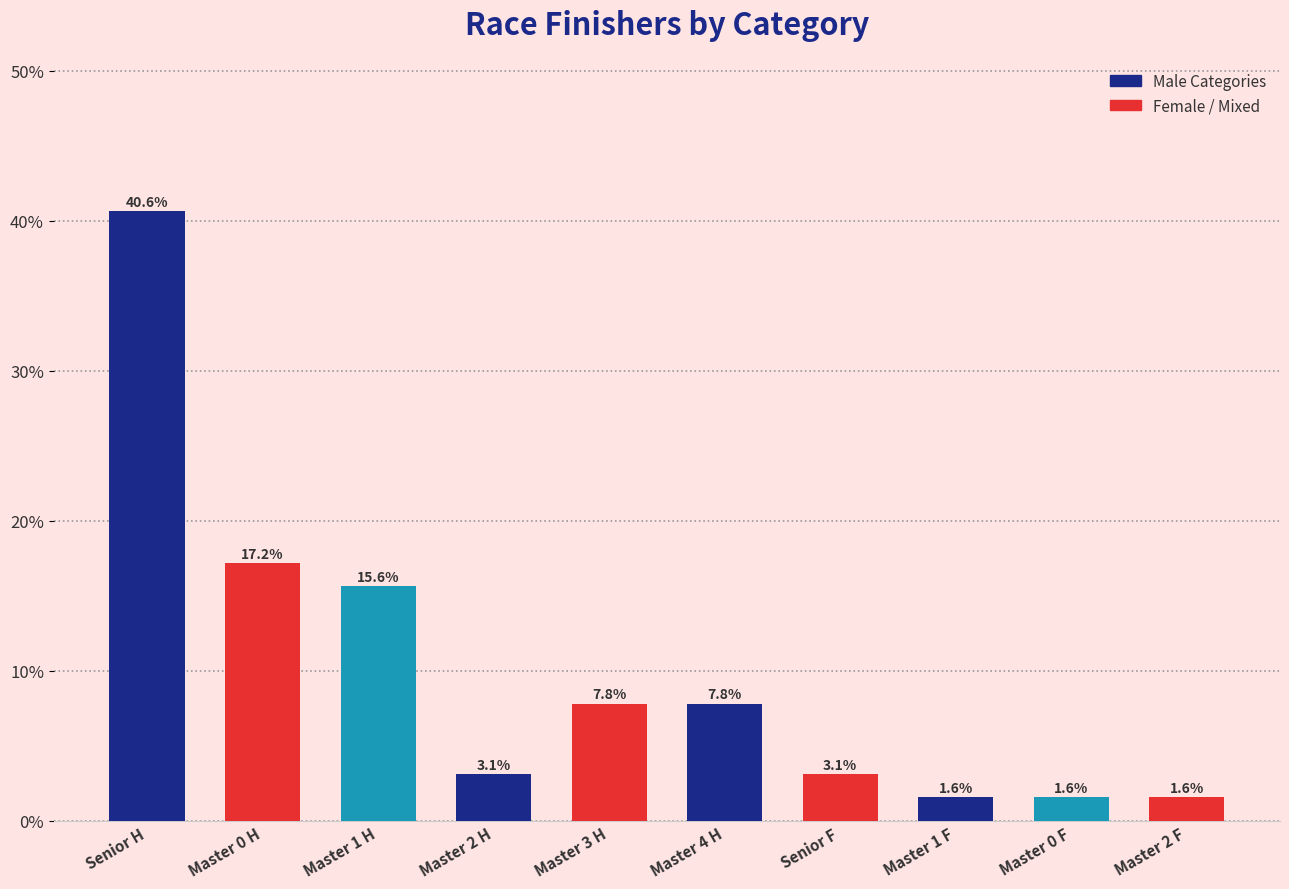

What is the difference between the second highest and minimum values?

15.6